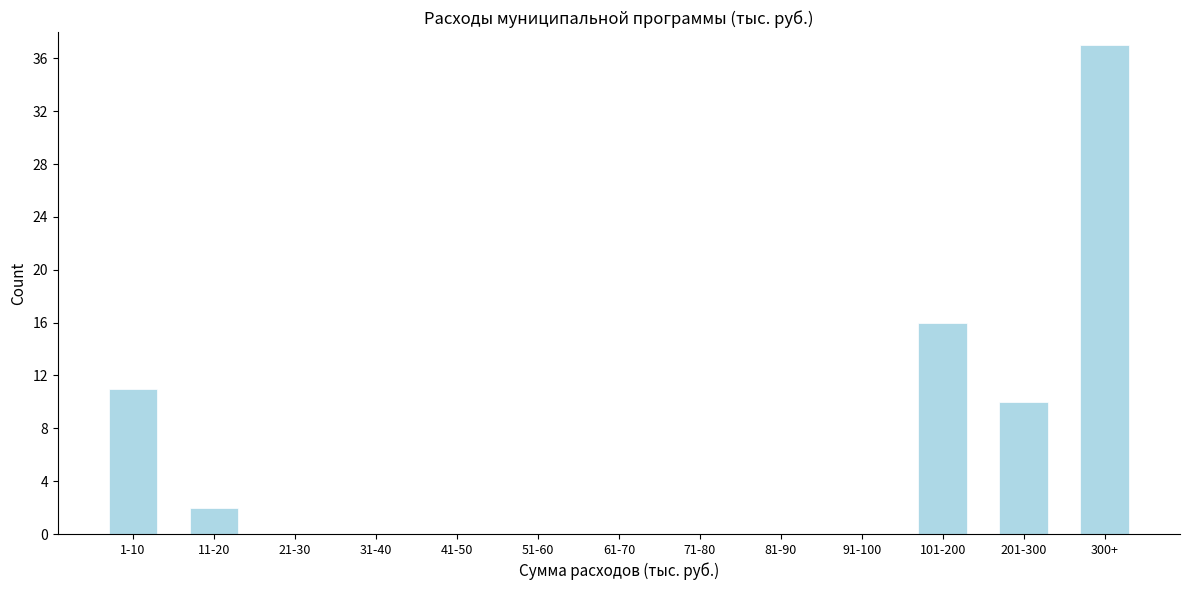

Reading left to right, list all the values displayed in this chart.

1-10=11	11-20=2	21-30=0	31-40=0	41-50=0	51-60=0	61-70=0	71-80=0	81-90=0	91-100=0	101-200=16	201-300=10	300+=37